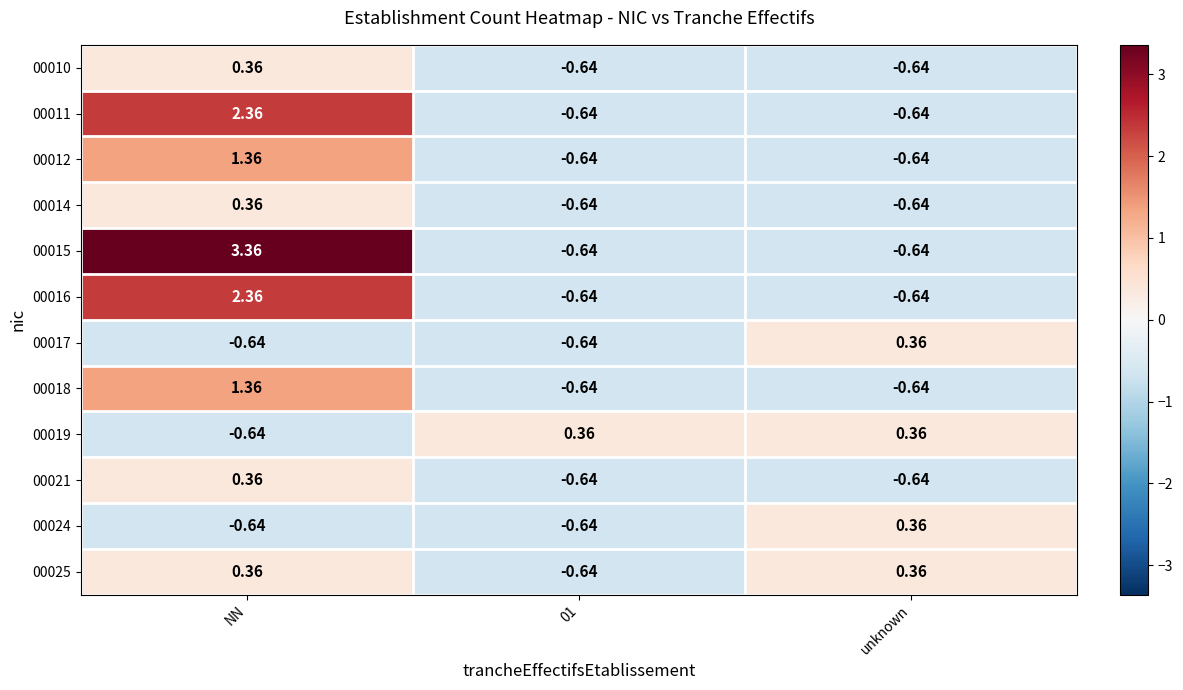

How many values in the 00019 series are below 0?

1